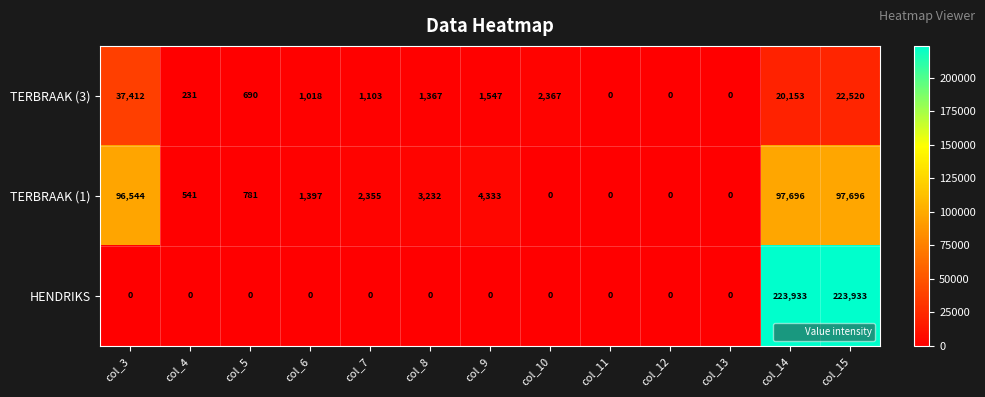

How many values in TERBRAAK (3) are above zero?

10